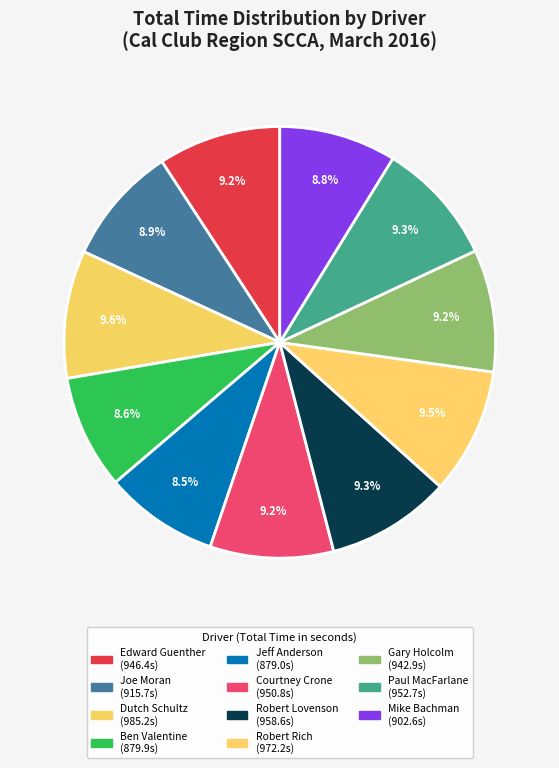

To the nearest percent, what percentage of the pie is Gary Holcolm?

9%